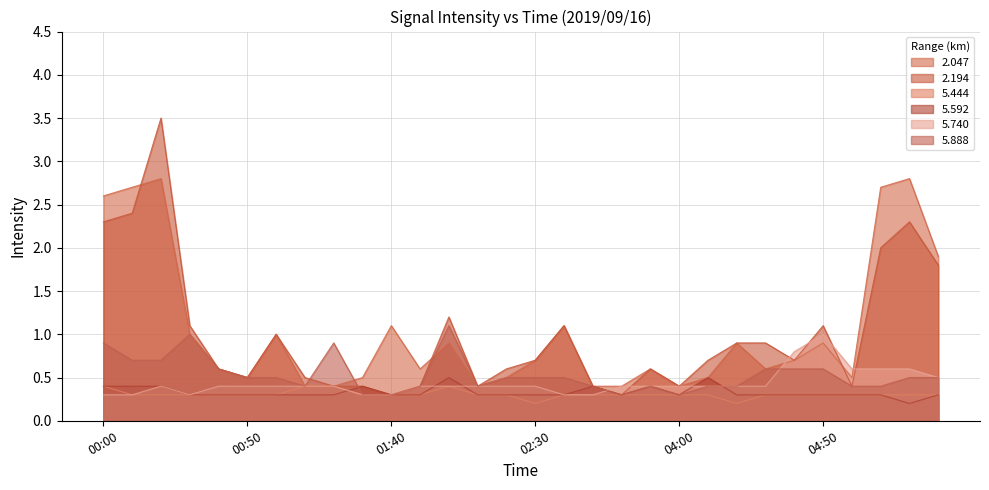

What is the difference between the 2.194 values at 02:00 and 00:00?

1.1